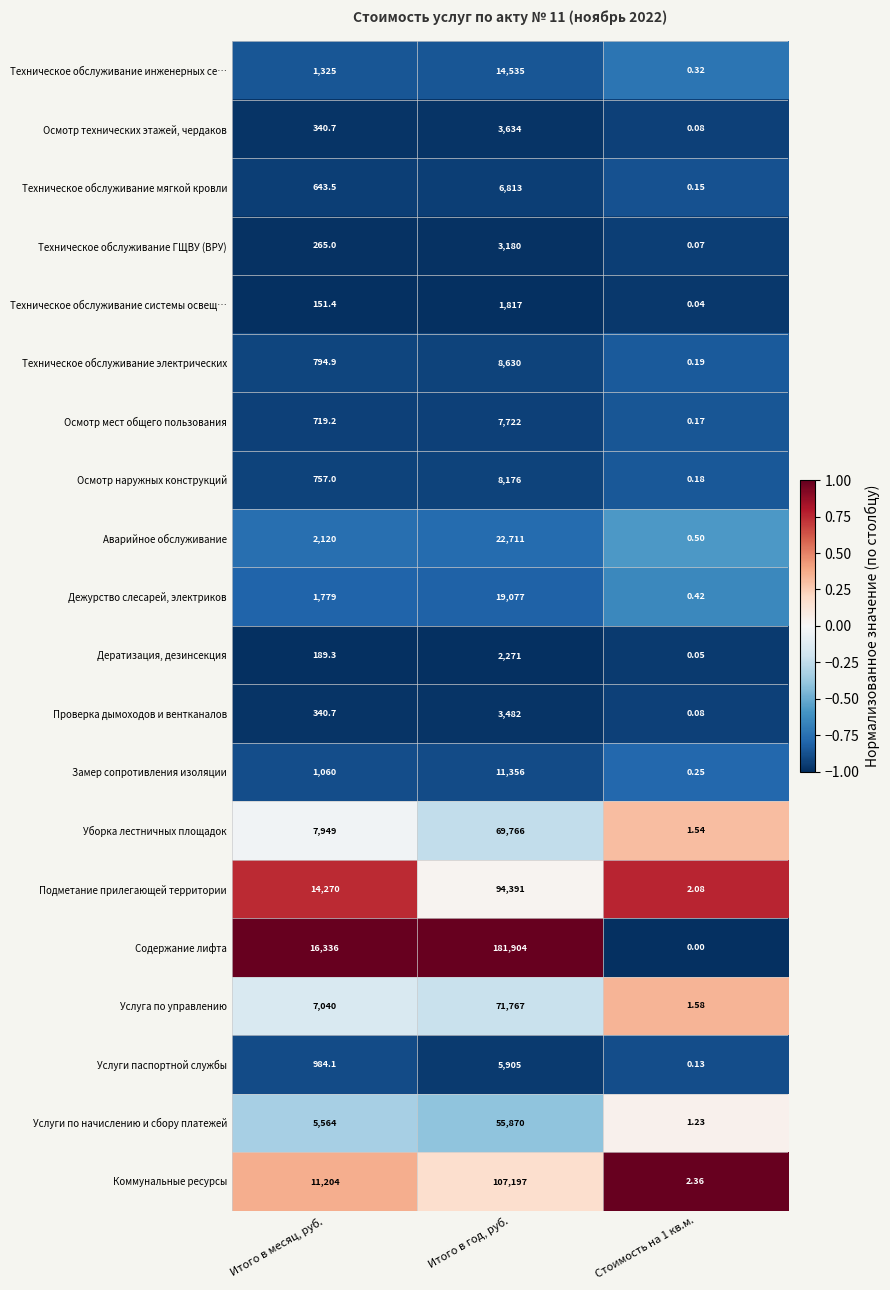

Which series has the widest spread of values?

Содержание лифта